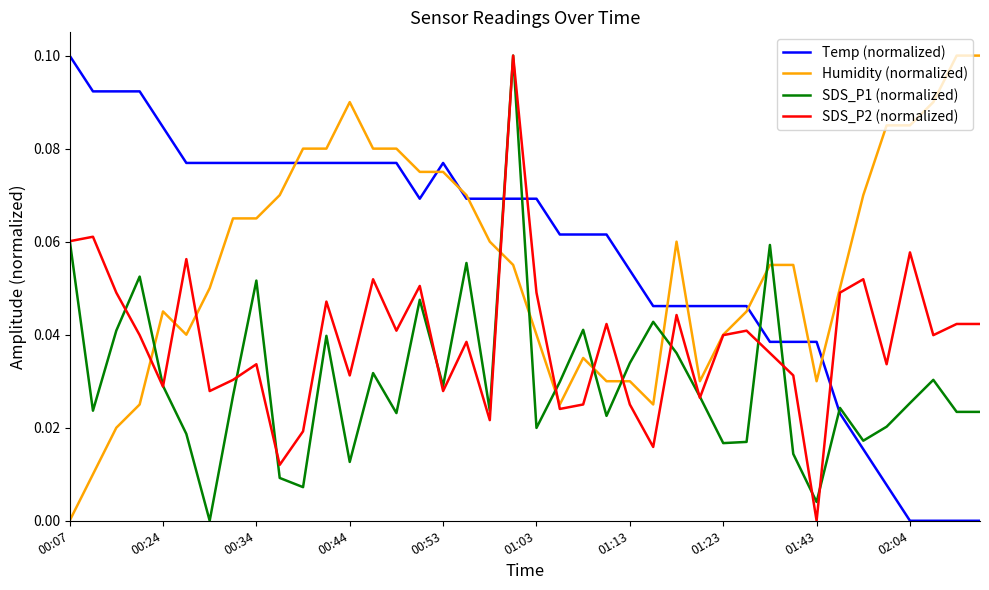

True or false: SDS_P1 (normalized) and Humidity (normalized) cross at least once.

True